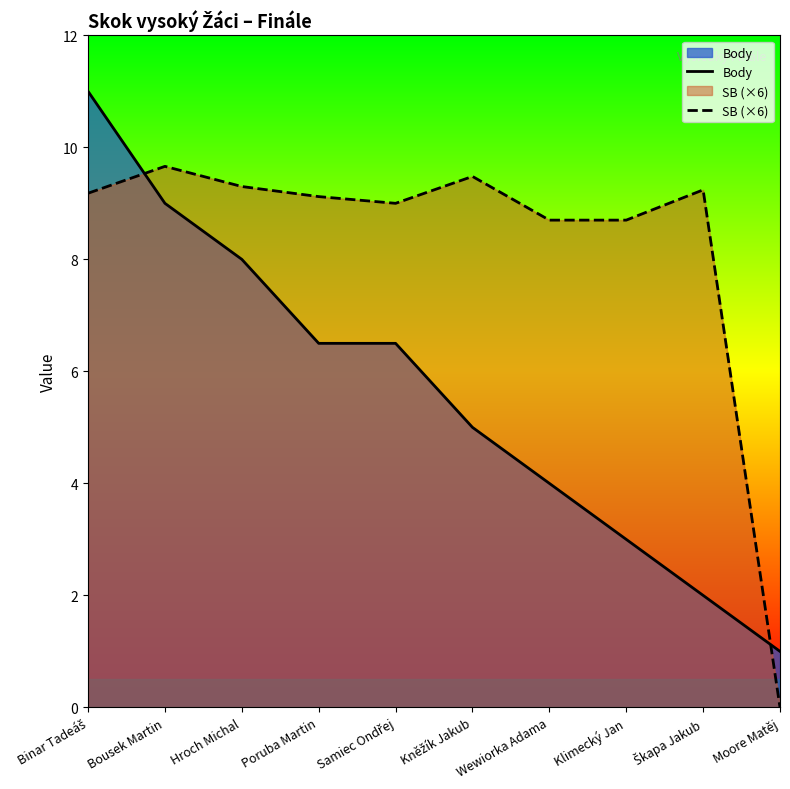

At how many categories does at least one series exceed 1?

9